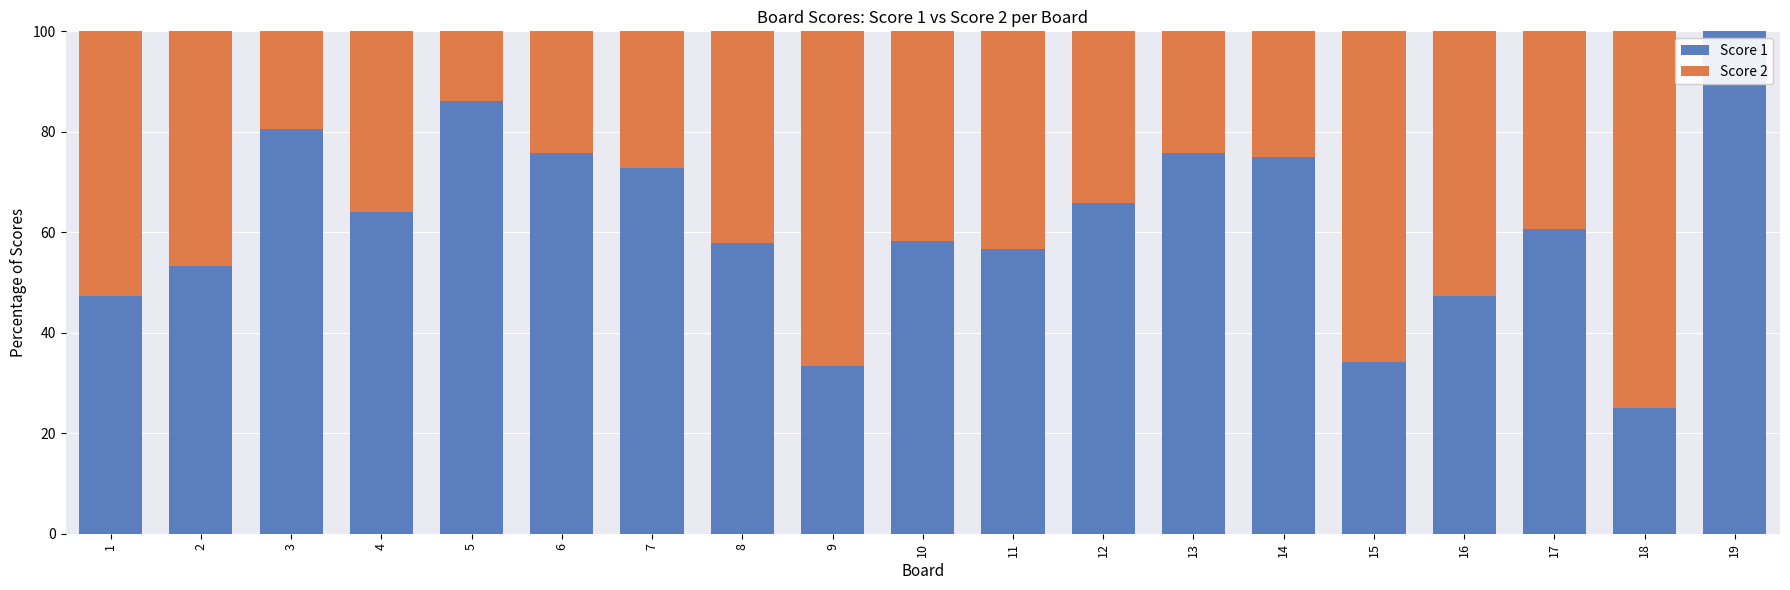

At which label does Score 1 reach its peak?

19